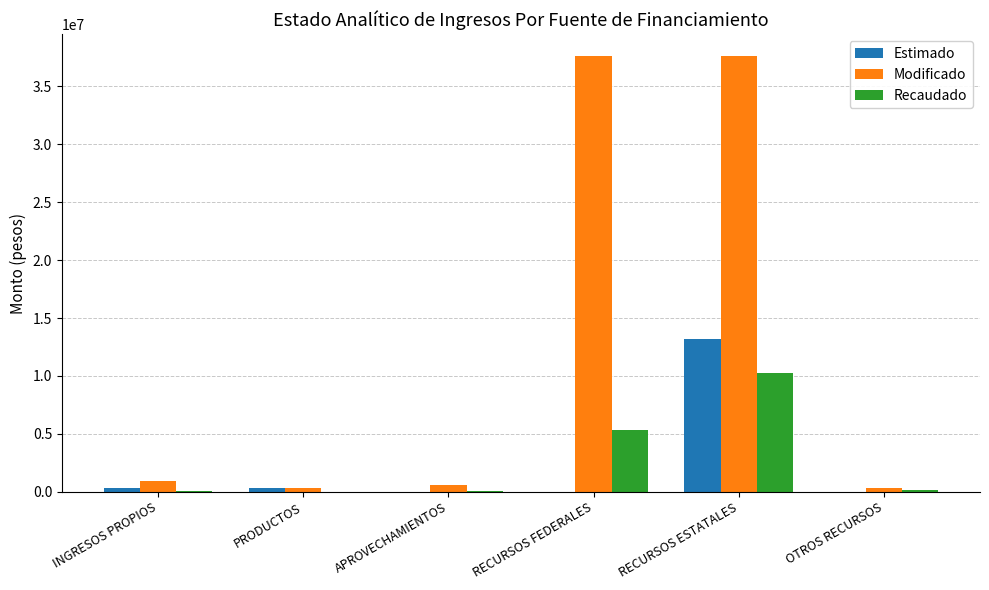

How many distinct data groups are displayed?

3